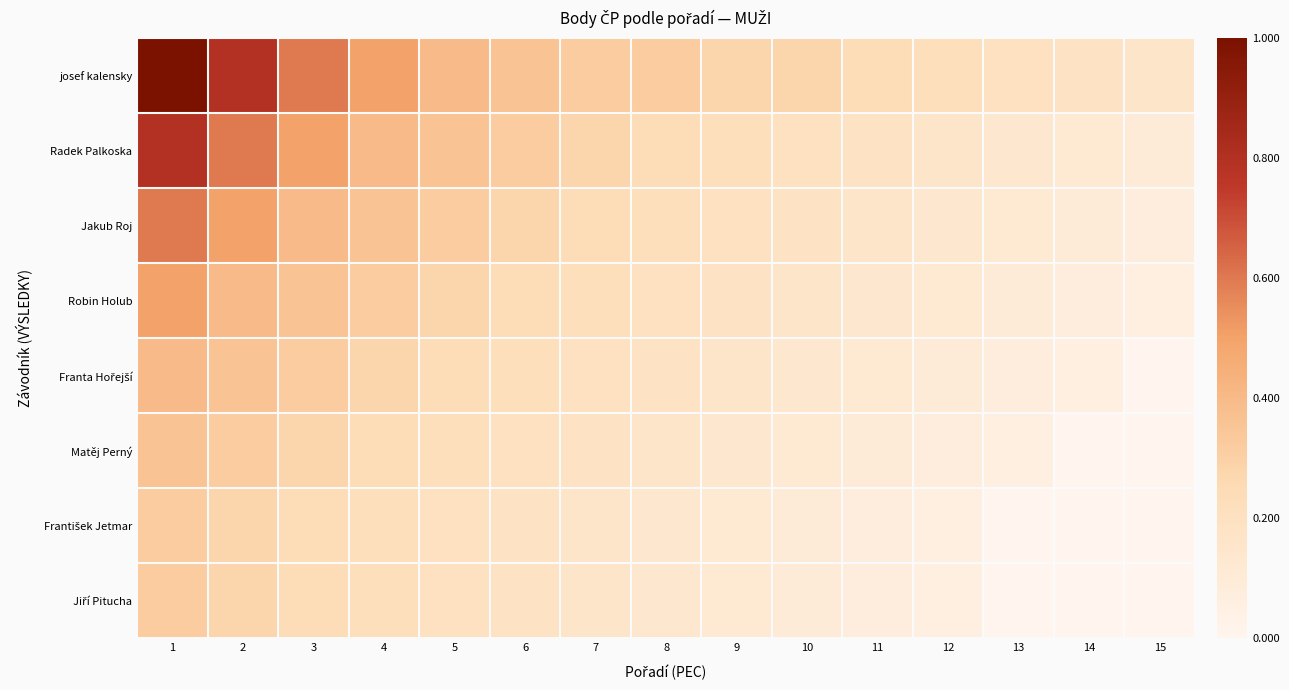

Rank the series by their maximum value, from highest to lowest.

josef kalensky, Radek Palkoska, Jakub Roj, Robin Holub, Franta Hořejší, Matěj Perný, František Jetmar, Jiří Pitucha